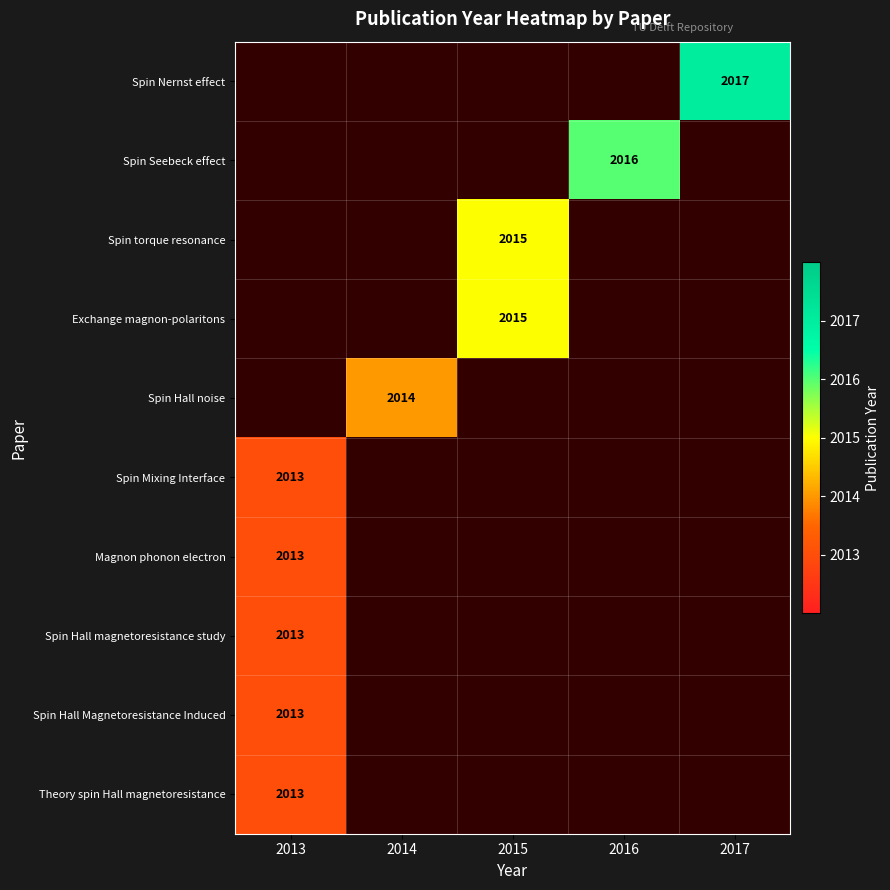

Between 2014 and 2015, which is larger?

2015